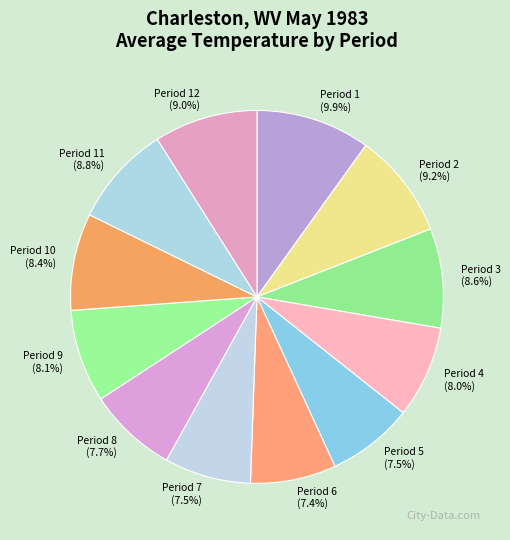

Between Period 8 and Period 11, which is larger?

Period 11